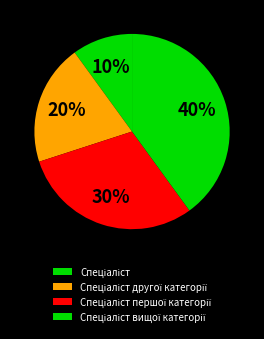

Rank the categories by value from lowest to highest.

Спеціаліст, Спеціаліст другої категорії, Спеціаліст першої категорії, Спеціаліст вищої категорії